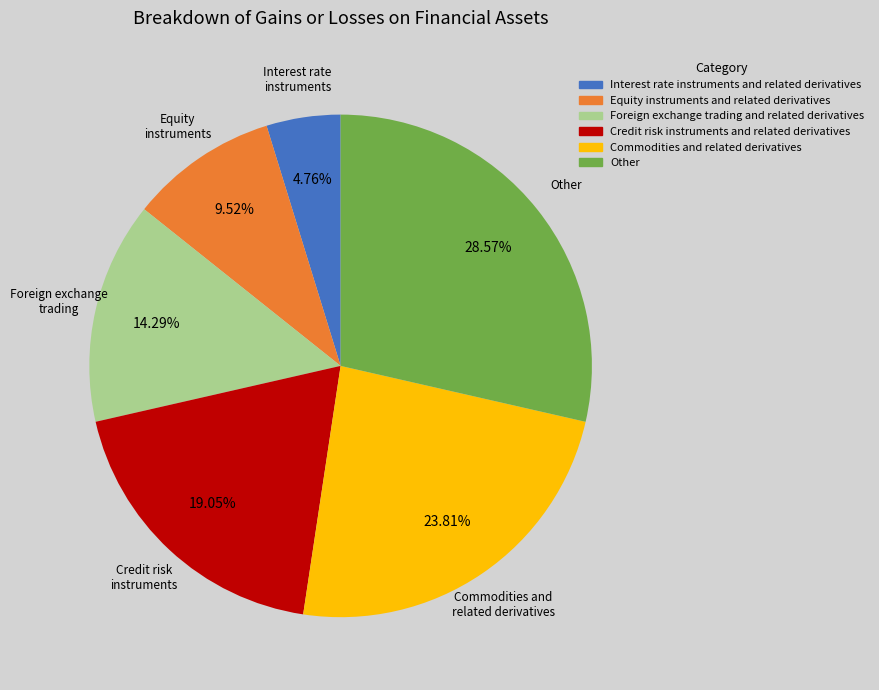

Is it true that Foreign exchange trading and related derivatives is 14% of the pie?

True